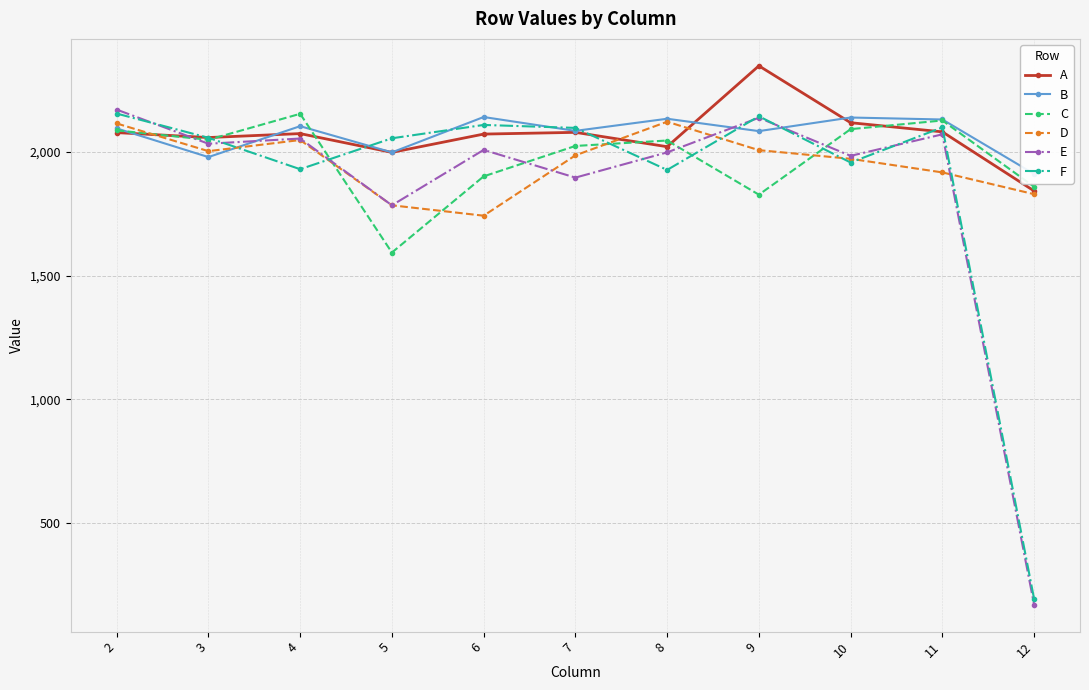

What is the value of the E point at the 5th from the left?

2008